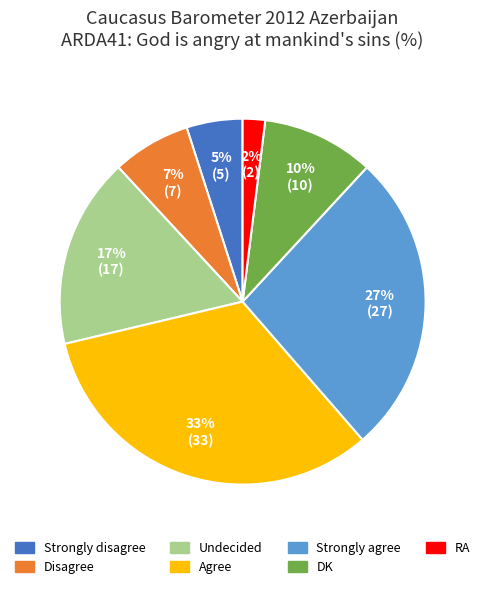

Does Strongly disagree account for over 50% of the chart?

No